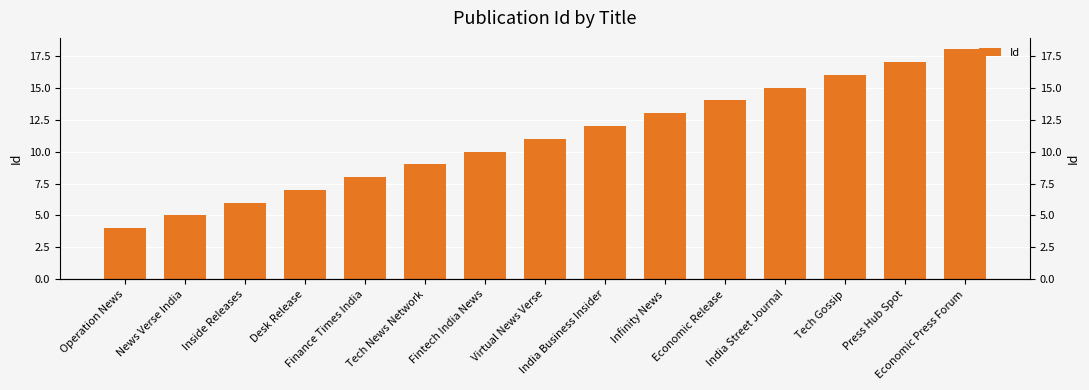

What is the difference between the values at Tech Gossip and Infinity News?

3